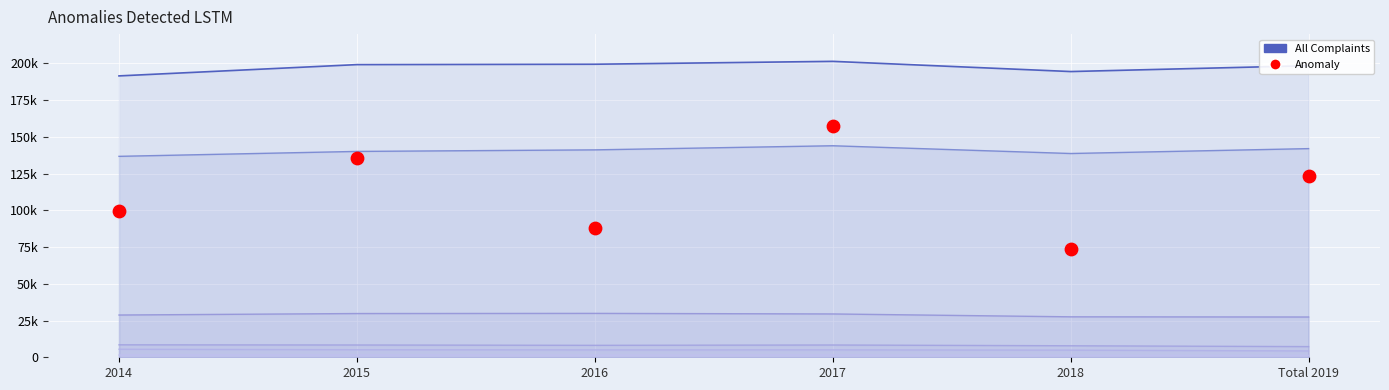

Is the value of Resident Conflict at 2014 greater than the value of Activities Choice at 2015?

Yes